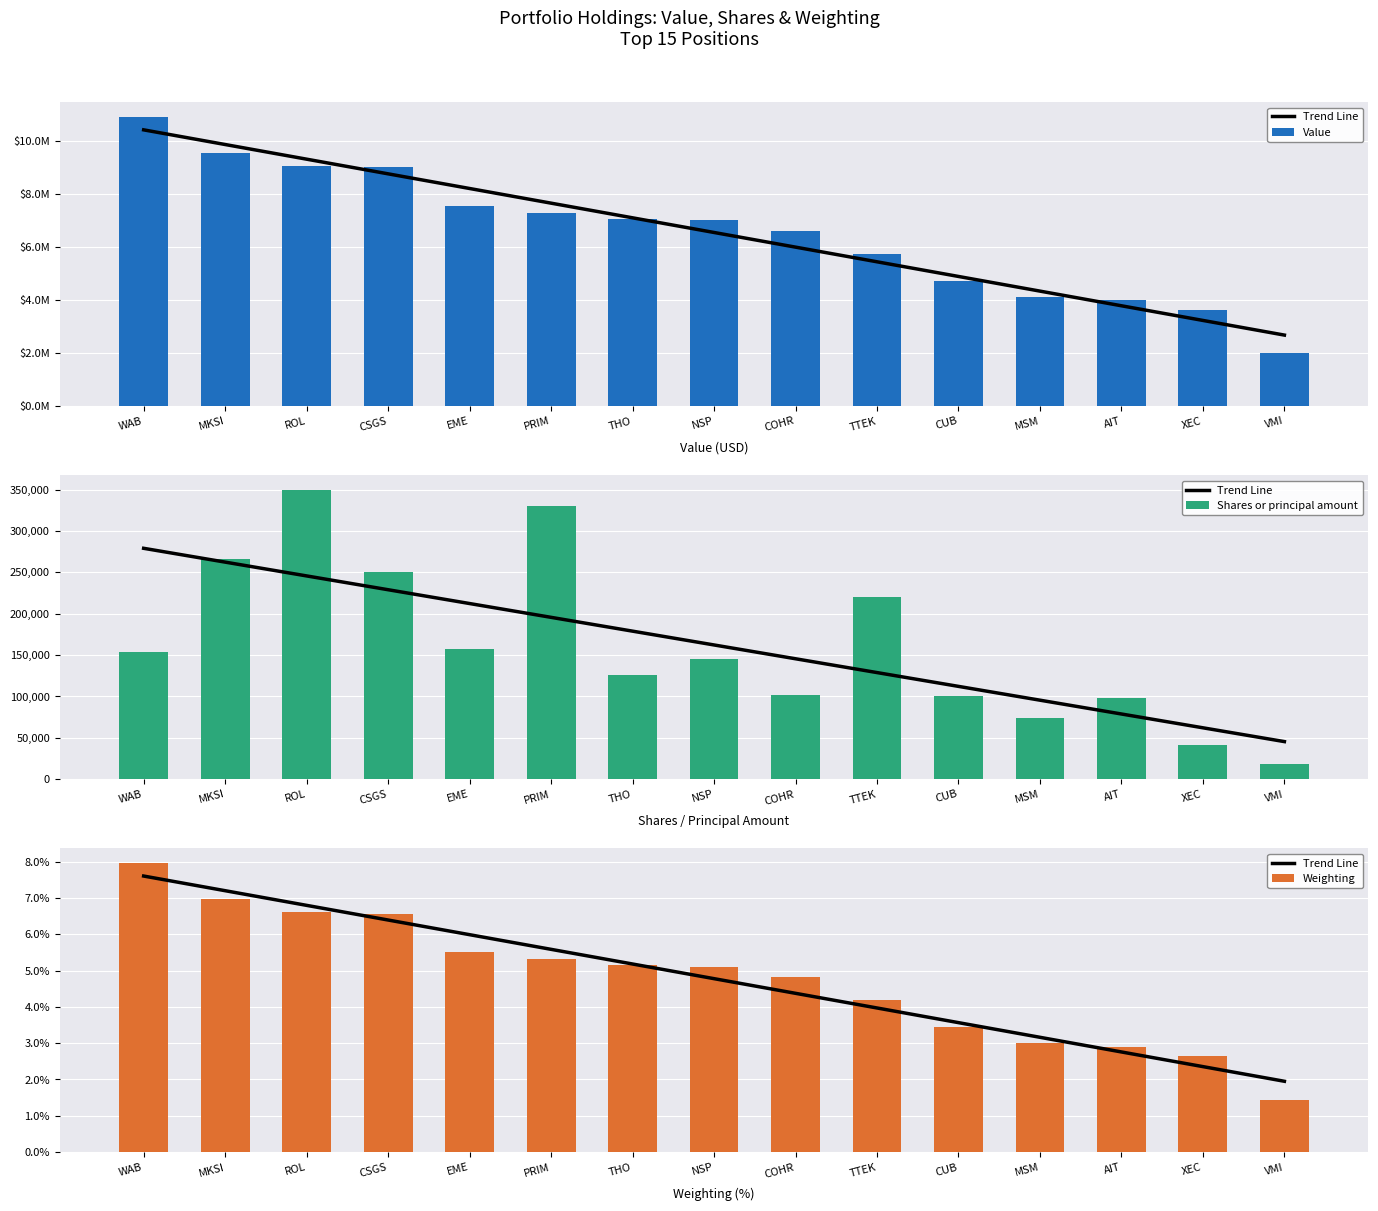

How many groups of bars are there?

15